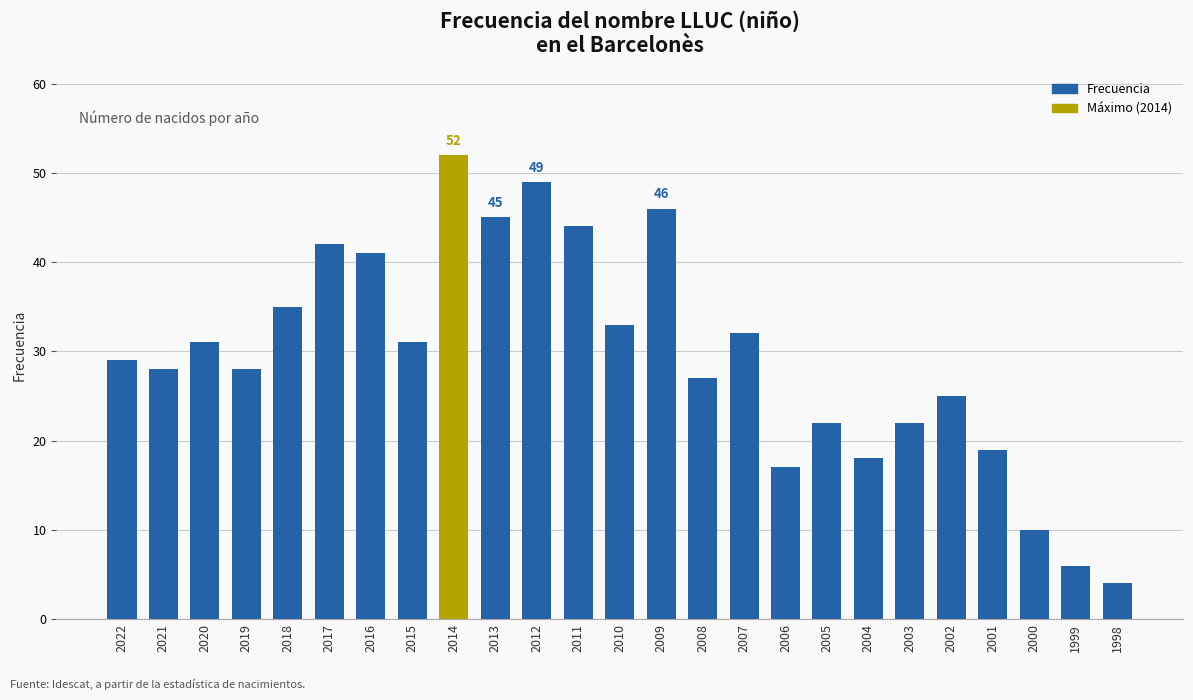

What is the smallest value displayed?

4